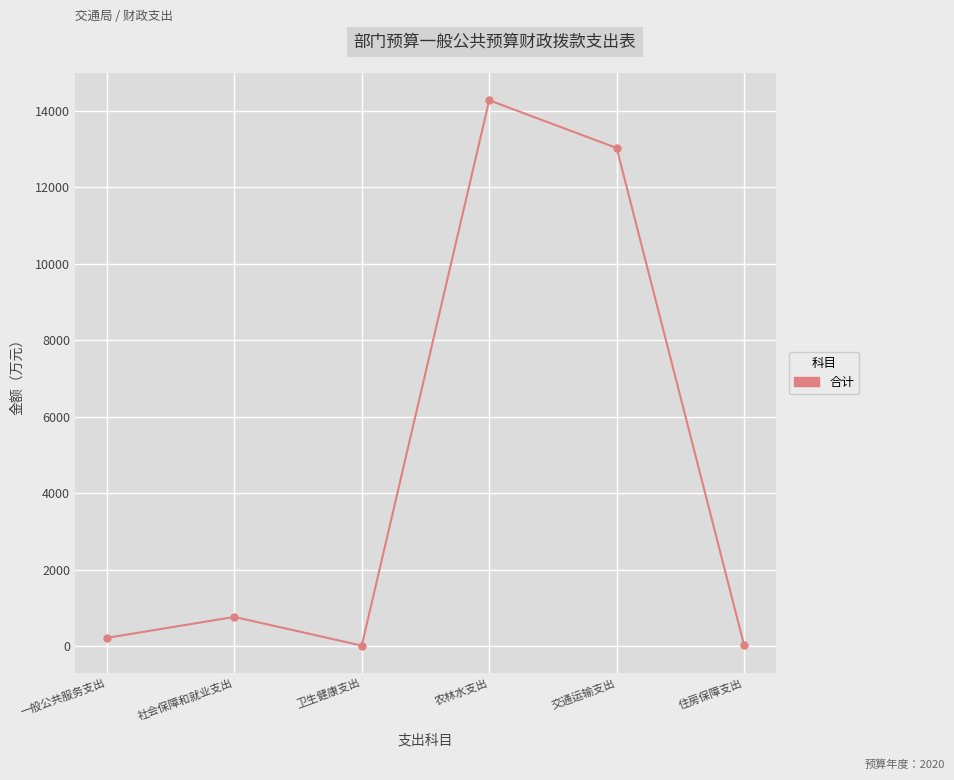

True or false: the data has more than 1 interior local peaks.

True